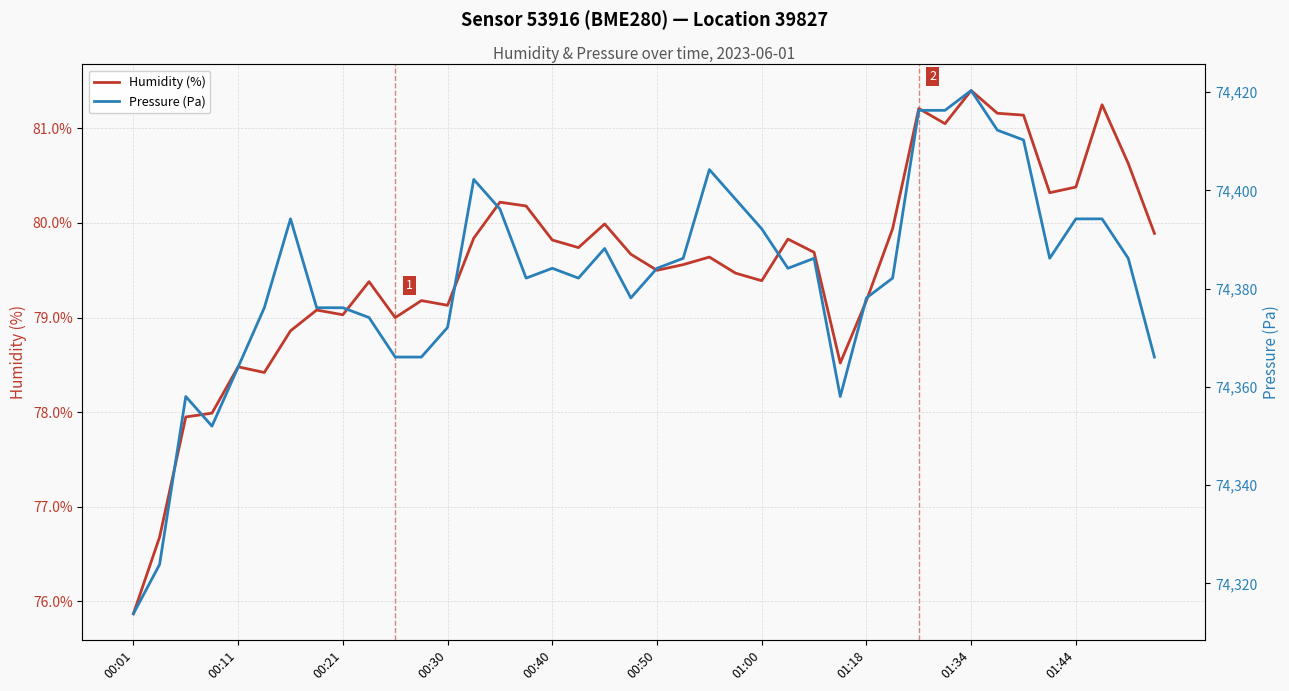

What is the sum of all Humidity (%) values?

3181.7